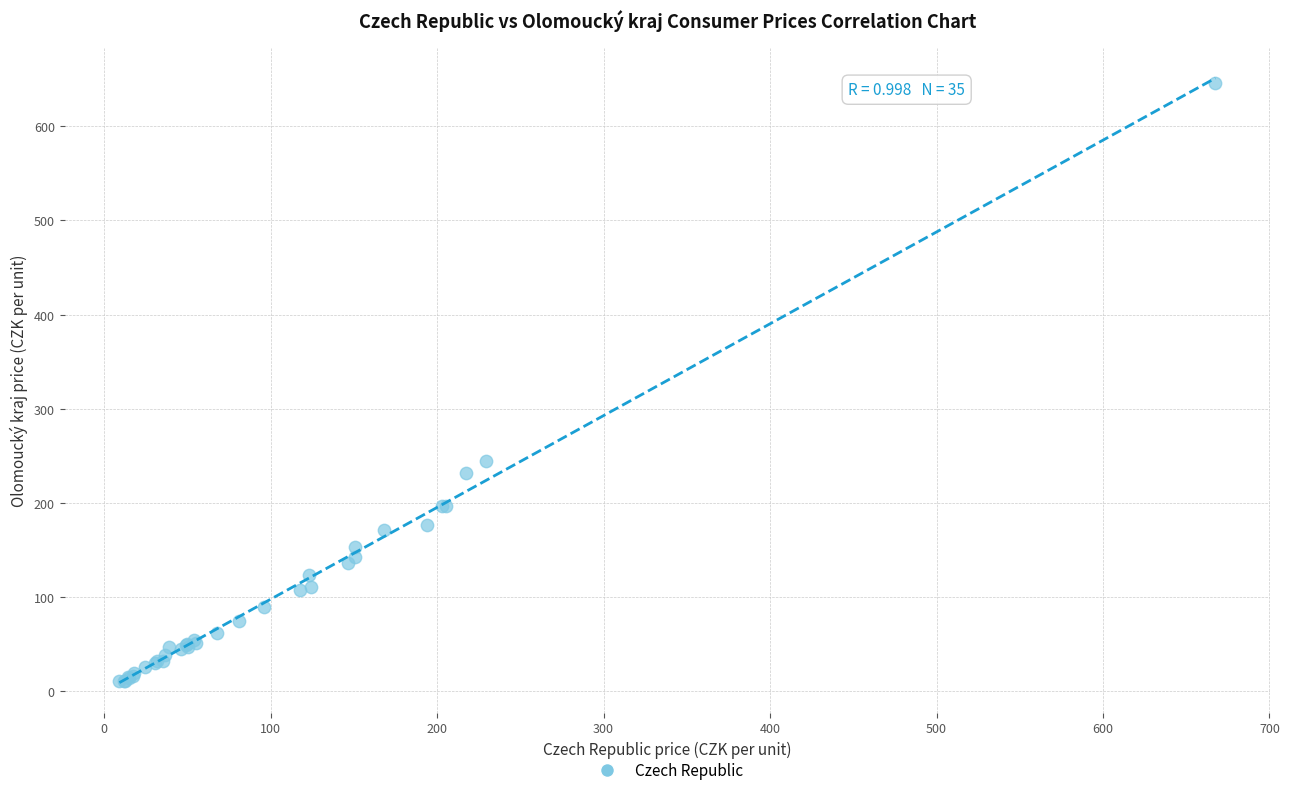

What Y value in the scatter plot is closest to 328?

244.1